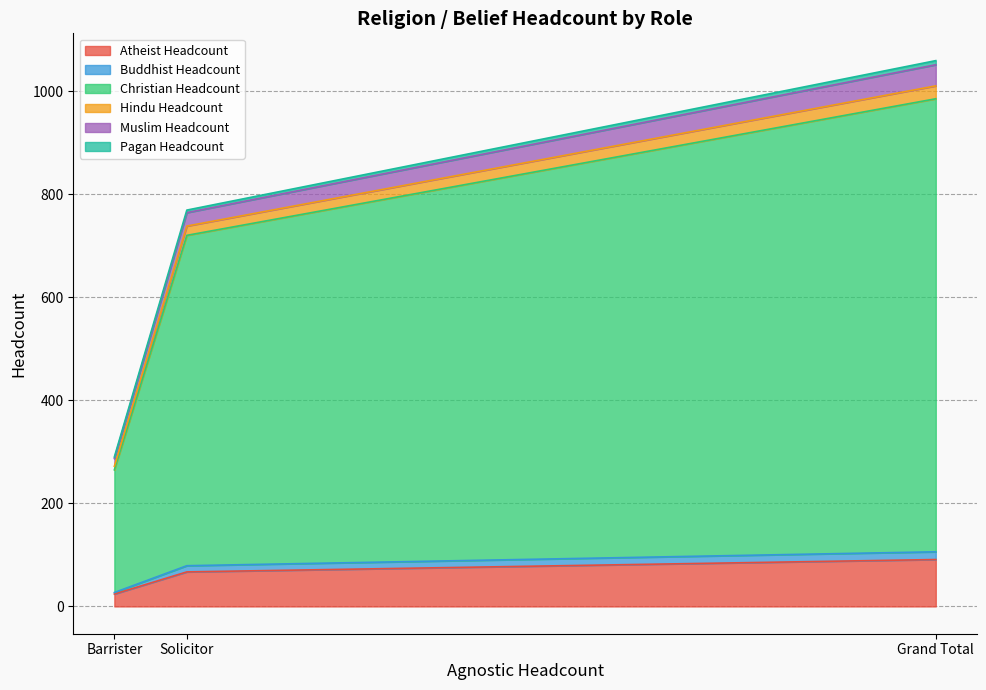

How many lines are shown in the chart?

6